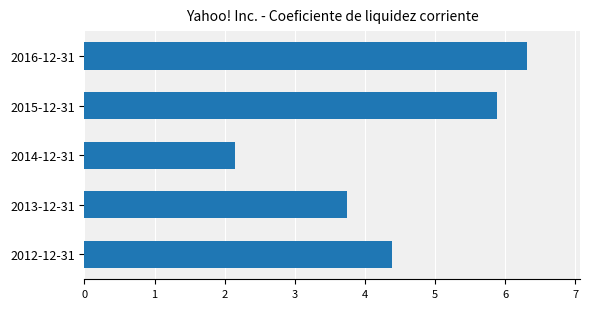

Reading bottom to top, extract all data points from this chart.

4.4	3.8	2.1	5.9	6.3